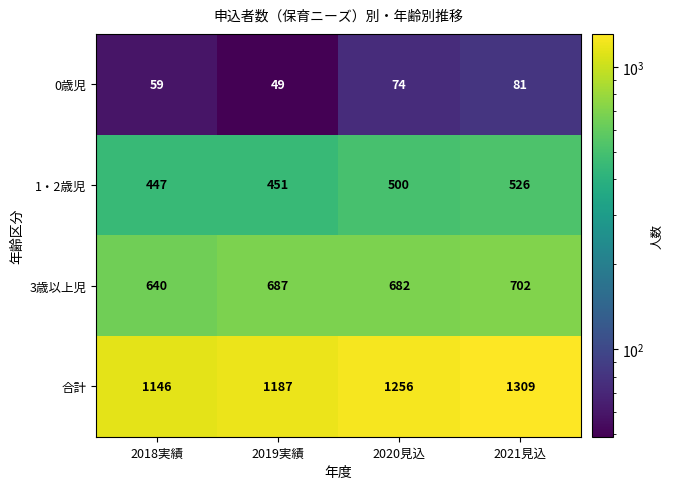

At how many categories does at least one series exceed 1037?

4